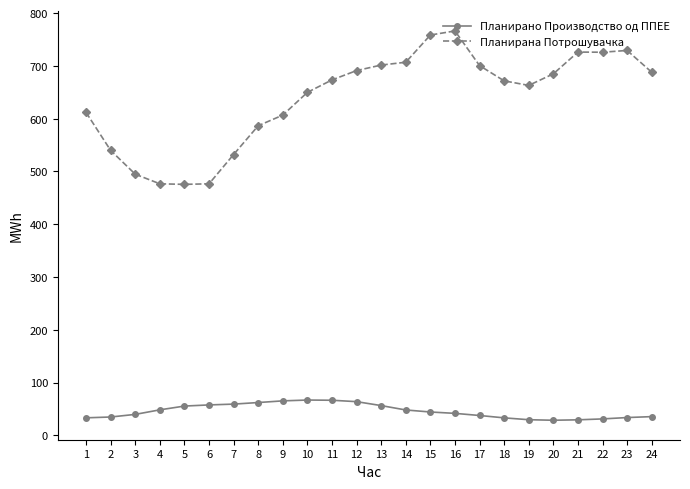

Between 9 and 23, which series saw the biggest shift?

Планирана Потрошувачка